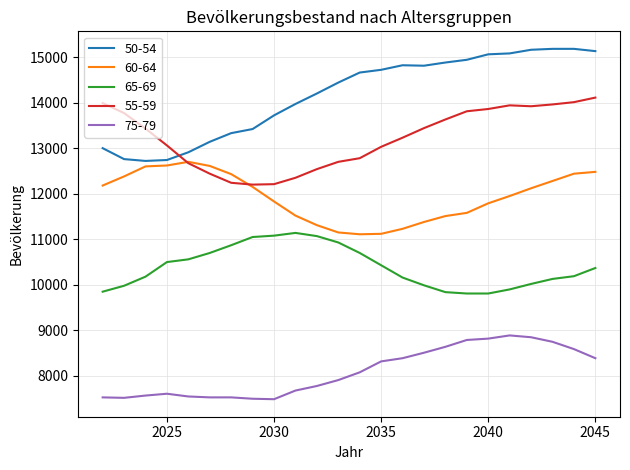

Rank the series by their average value, from lowest to highest.

75-79, 65-69, 60-64, 55-59, 50-54